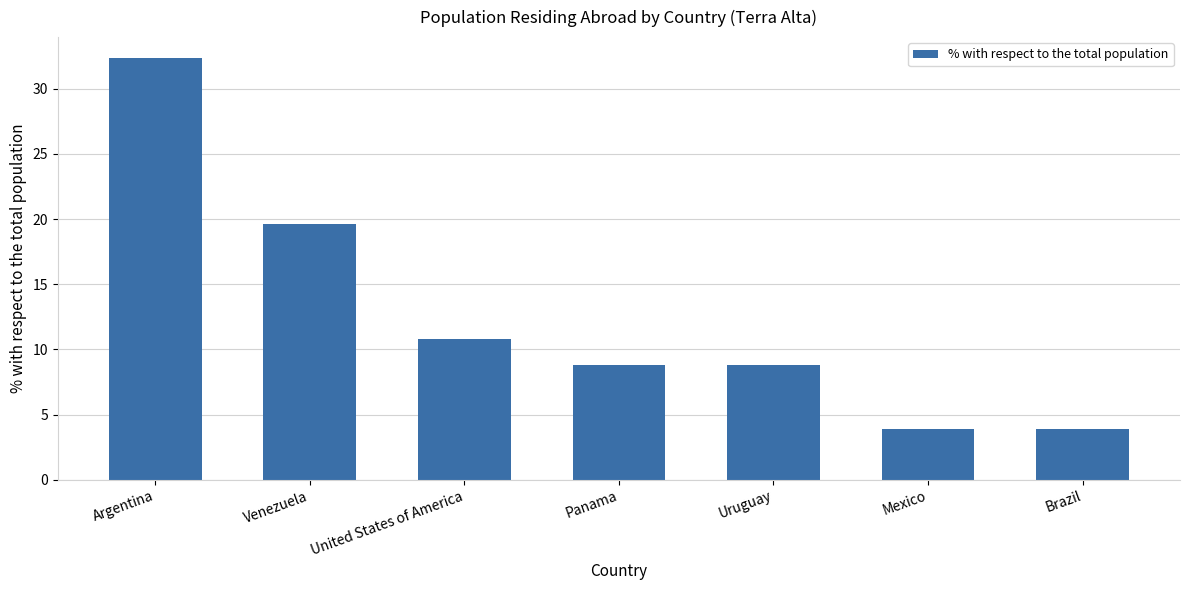

Reading left to right, extract all data points from this chart.

Argentina=32.4	Venezuela=19.6	United States of America=10.8	Panama=8.8	Uruguay=8.8	Mexico=3.9	Brazil=3.9